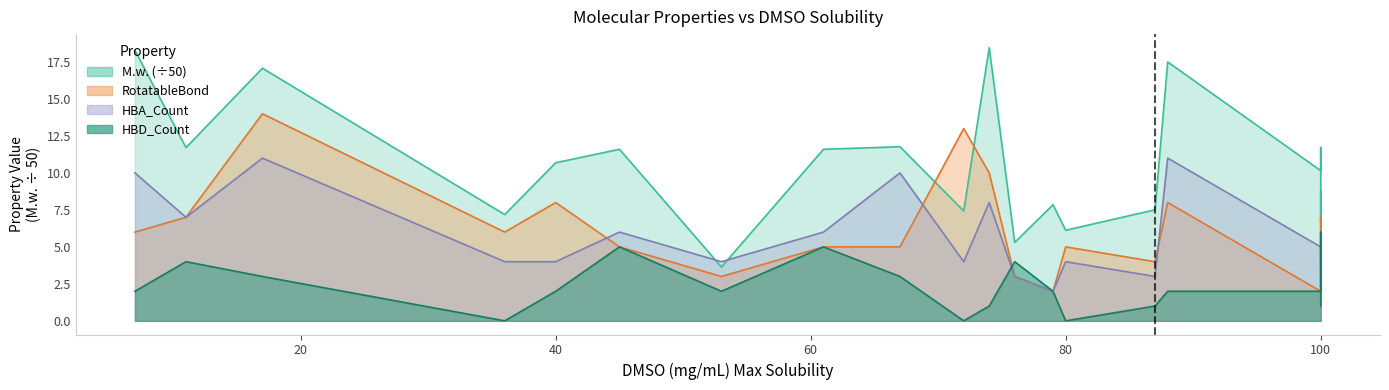

Rank the series at 74 from highest to lowest value.

M.w., RotatableBond, HBA_Count, HBD_Count